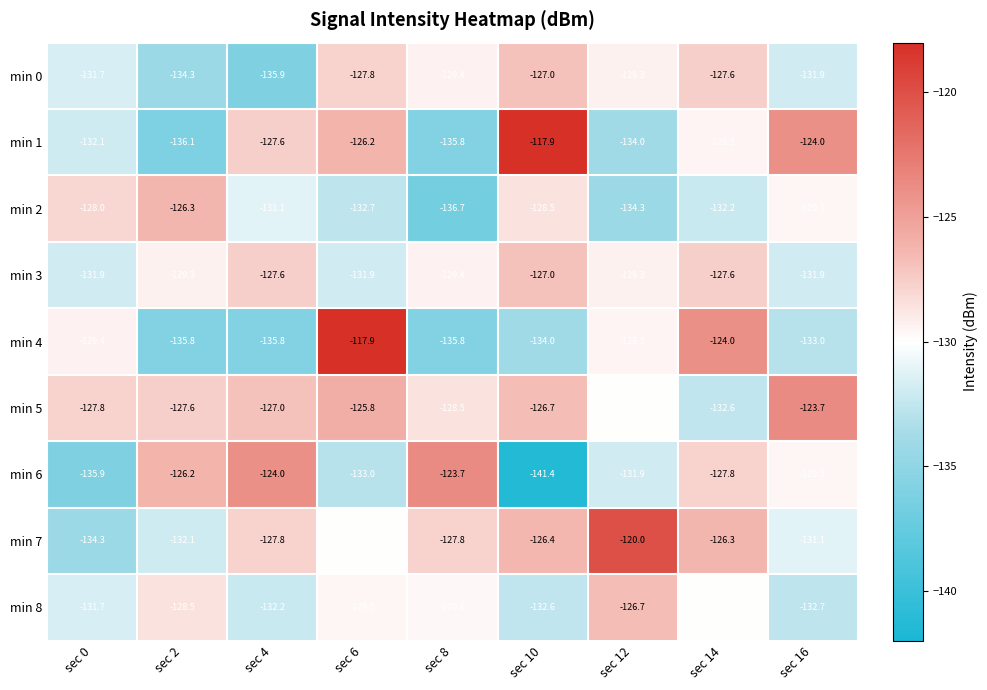

How many distinct data groups are displayed?

9